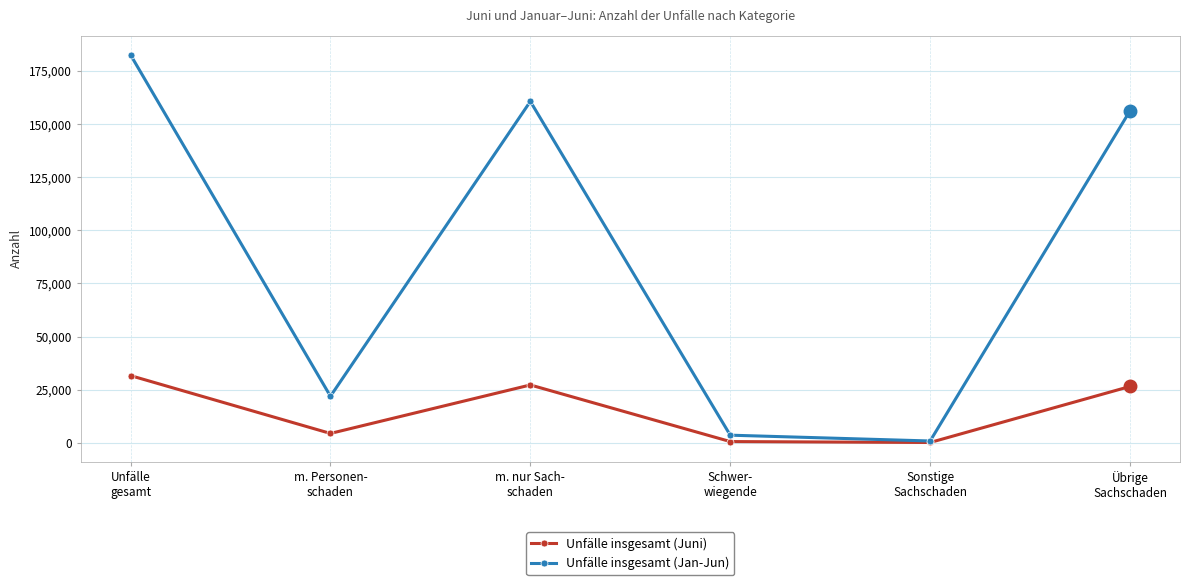

What is the sum of the Unfälle insgesamt (Jan-Jun) values at Schwer-
wiegende and Übrige
Sachschaden?

159854